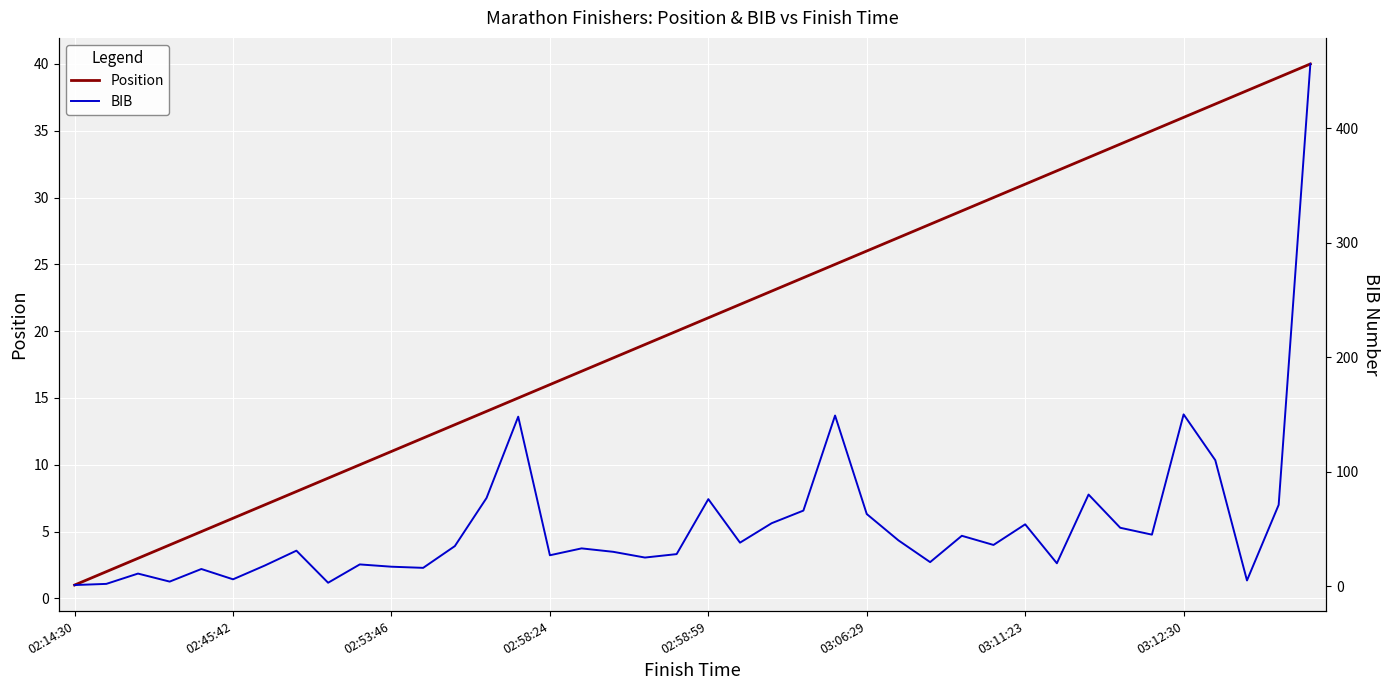

Which series has the largest range (max minus min)?

BIB